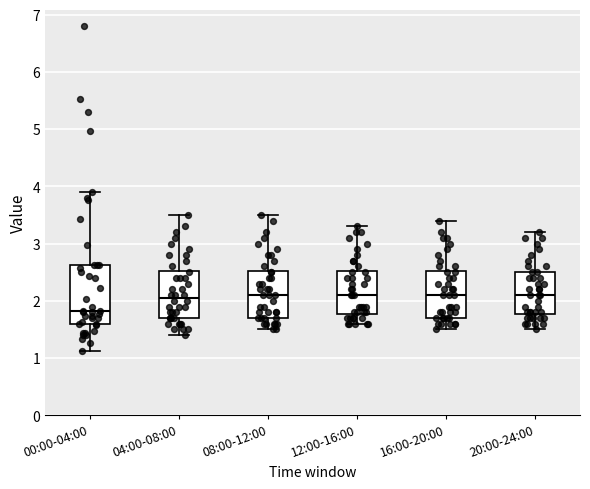

Which box is the tallest, from its lower edge to its upper edge?

00:00-04:00